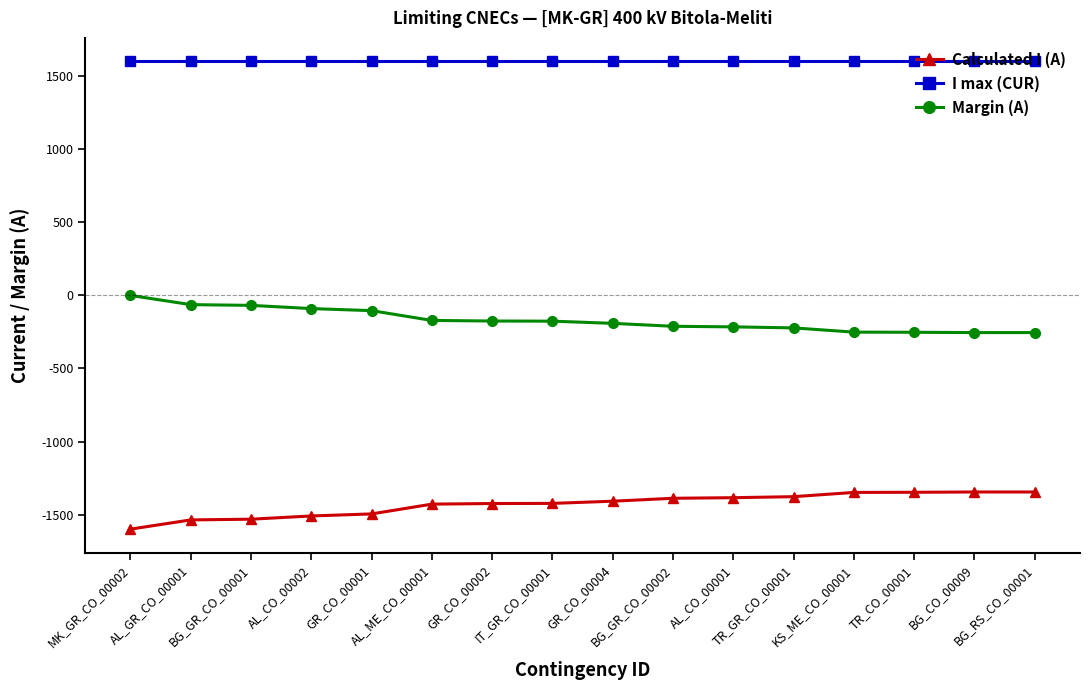

What is the average value of the Calculated I (A) series?

-1430